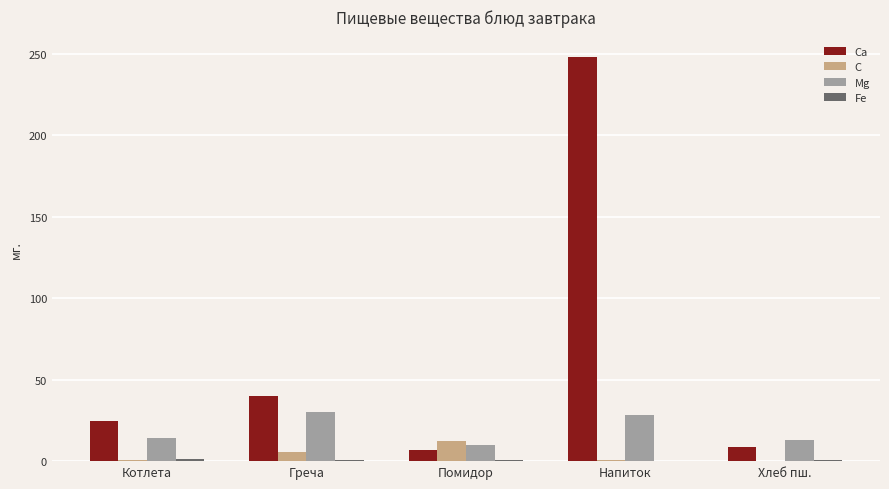

Between Помидор and Хлеб пш., which series saw the biggest shift?

C